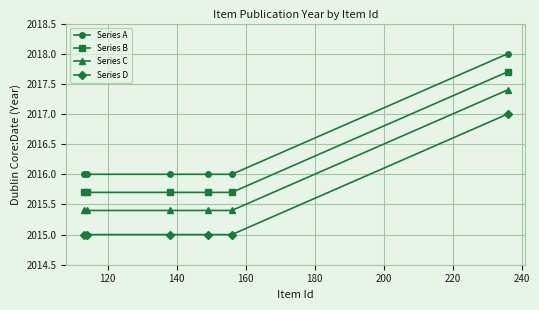

How many Series C values are between 2015 and 2016?

5